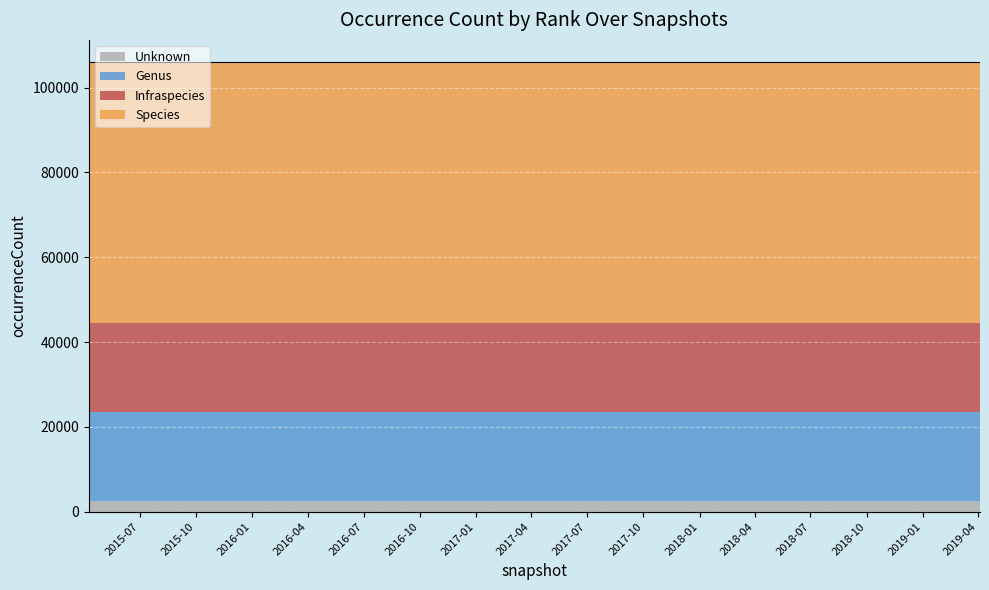

List the series in order of their peak value, lowest first.

Unknown, Infraspecies, Genus, Species